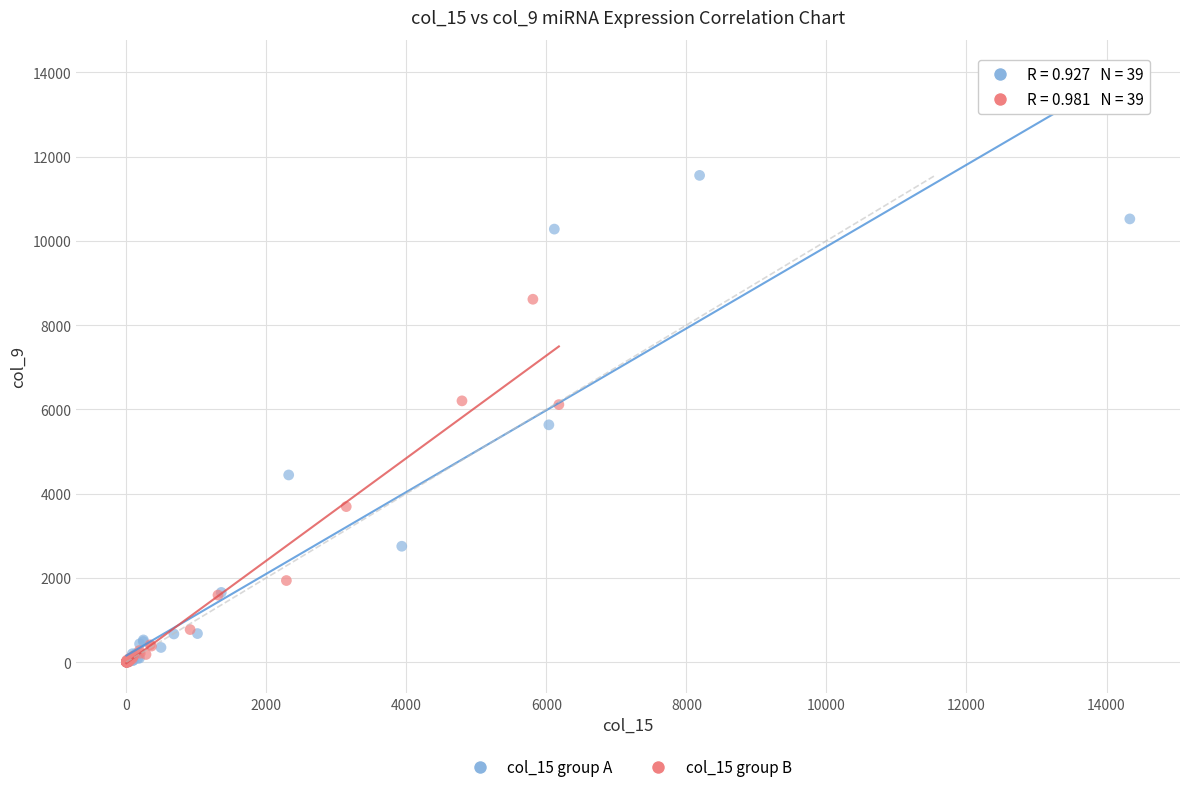

Which series reaches the maximum Y coordinate?

col_15 group A